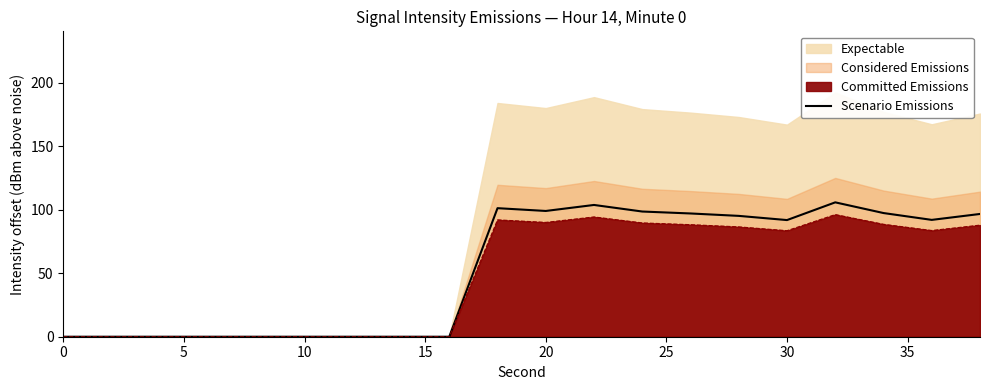

The value of Scenario Emissions at 30 is 123.8. True or false?

False